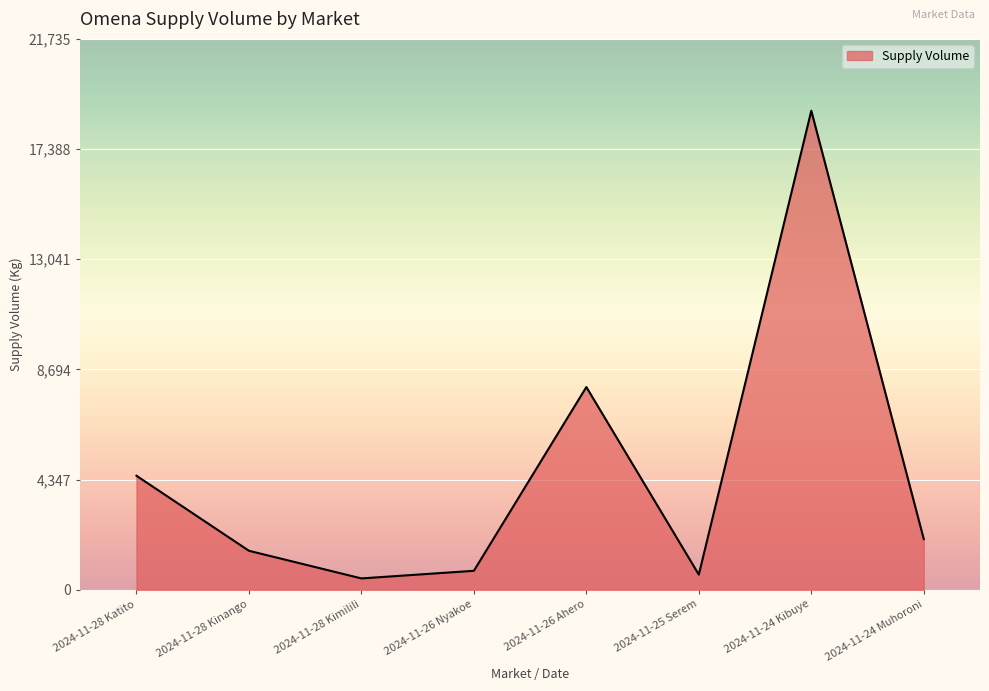

At which label is the value closest to 9675?

2024-11-26 Ahero